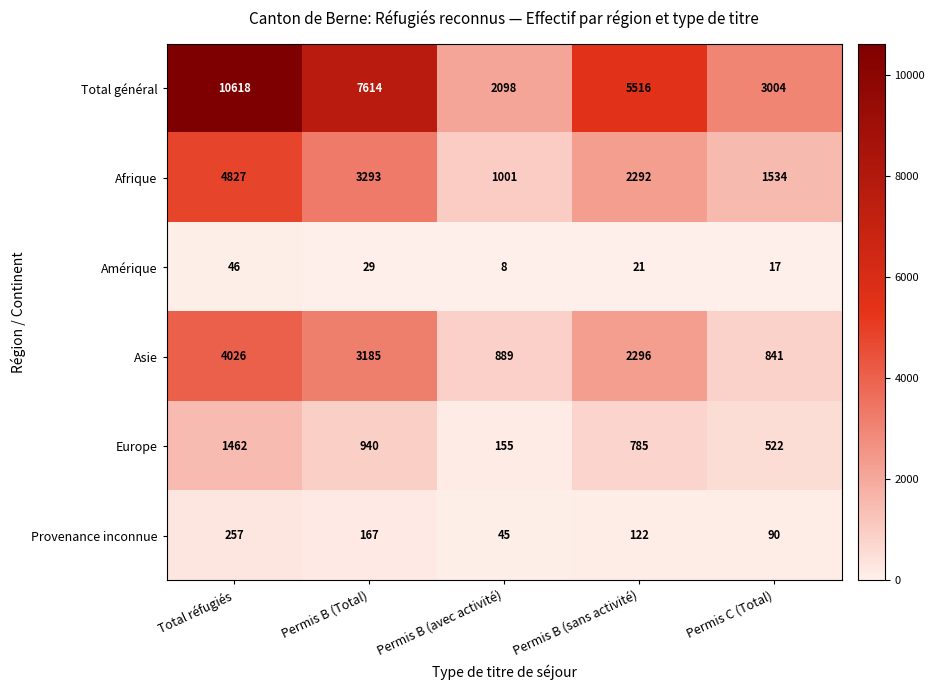

Count the number of categories in the chart.

5